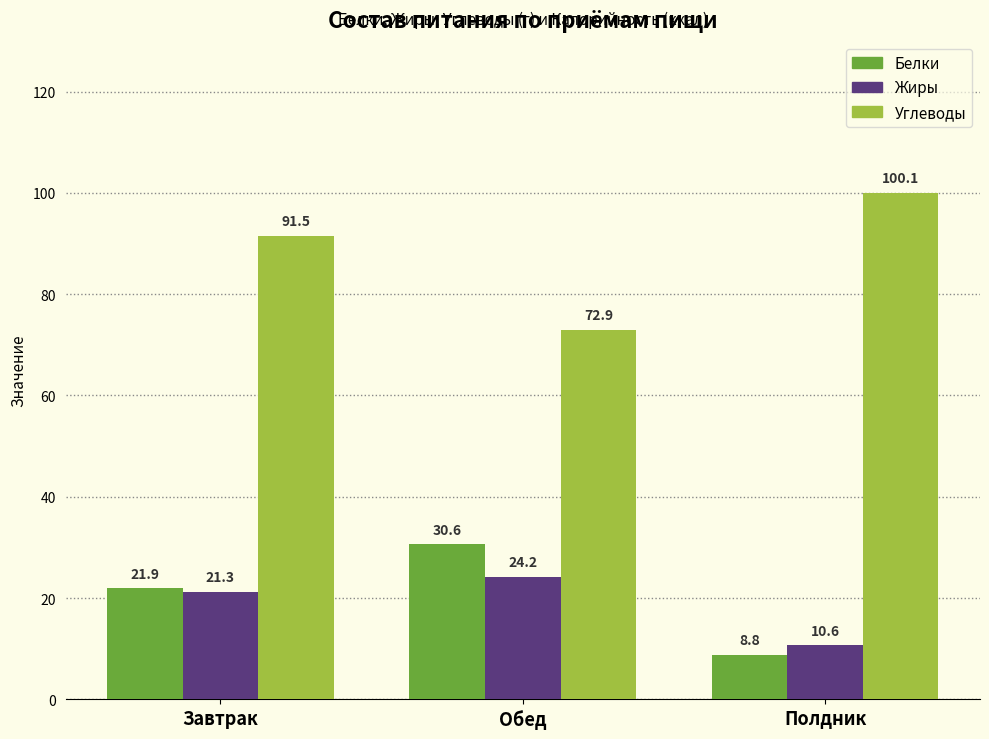

Reading right to left, list all the values displayed in this chart.

Белки: Полдник=8.8	Обед=30.6	Завтрак=21.9
Жиры: Полдник=10.6	Обед=24.2	Завтрак=21.3
Углеводы: Полдник=100.1	Обед=72.9	Завтрак=91.5